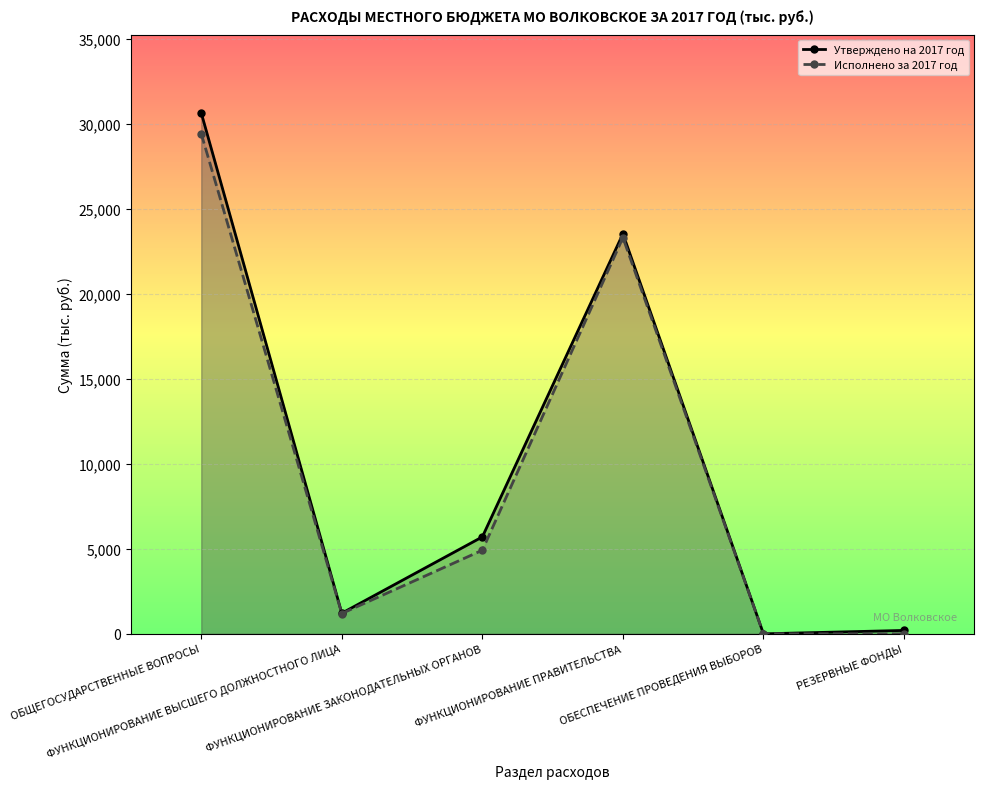

How many lines are shown in the chart?

2